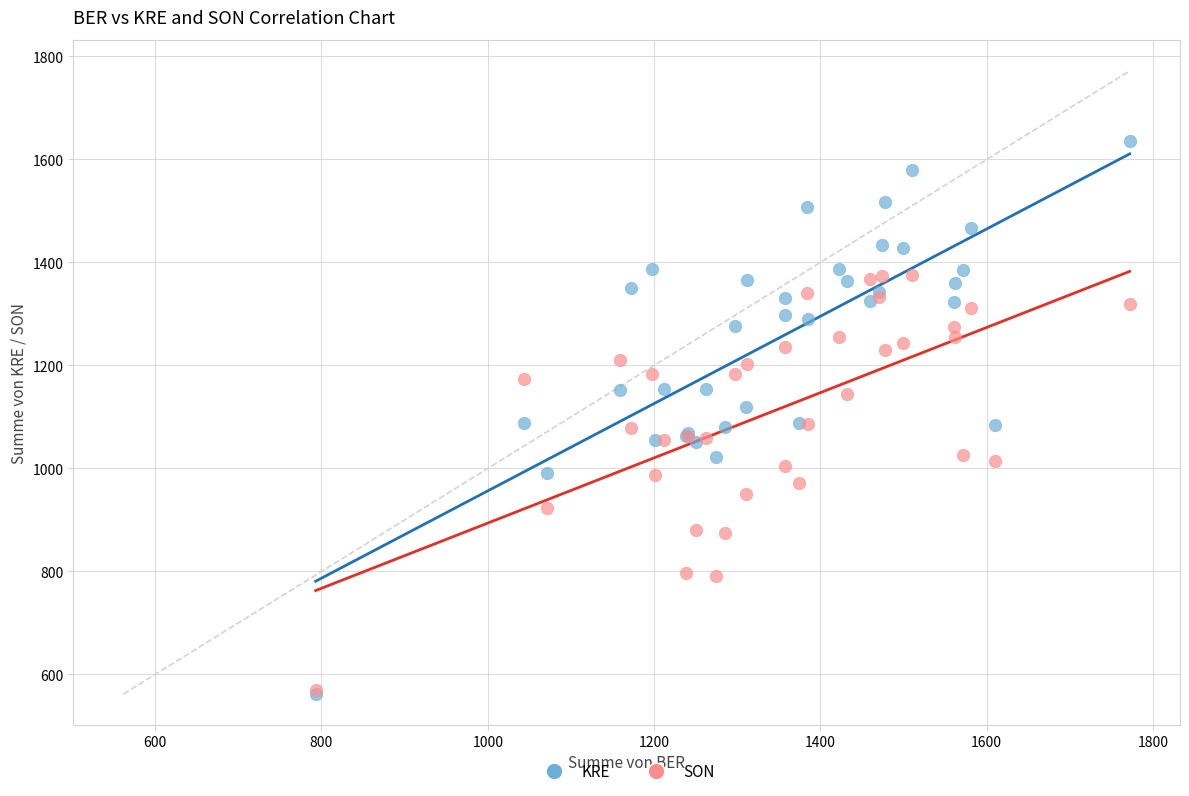

Which series has the widest spread of Y values?

KRE